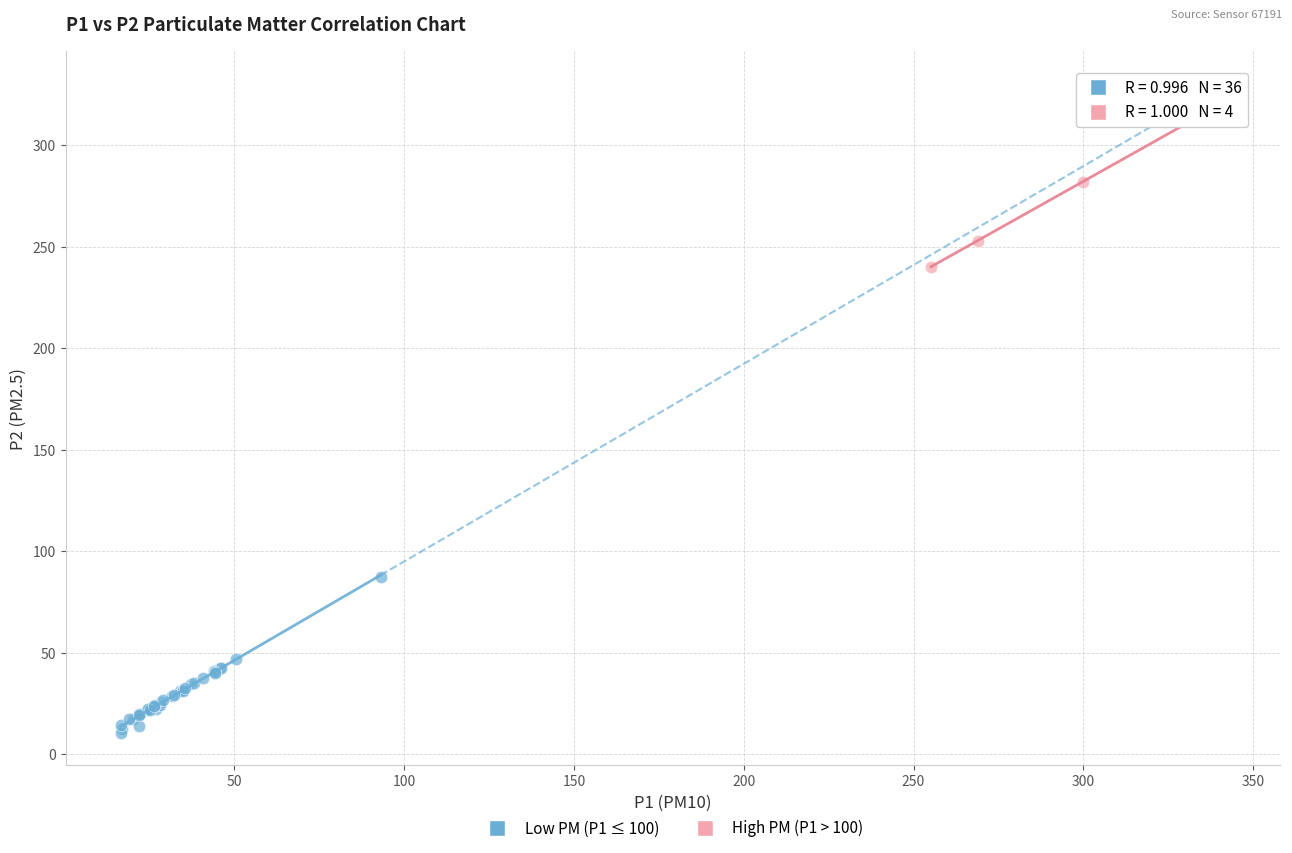

Which series reaches the maximum Y coordinate?

High PM (P1 > 100)